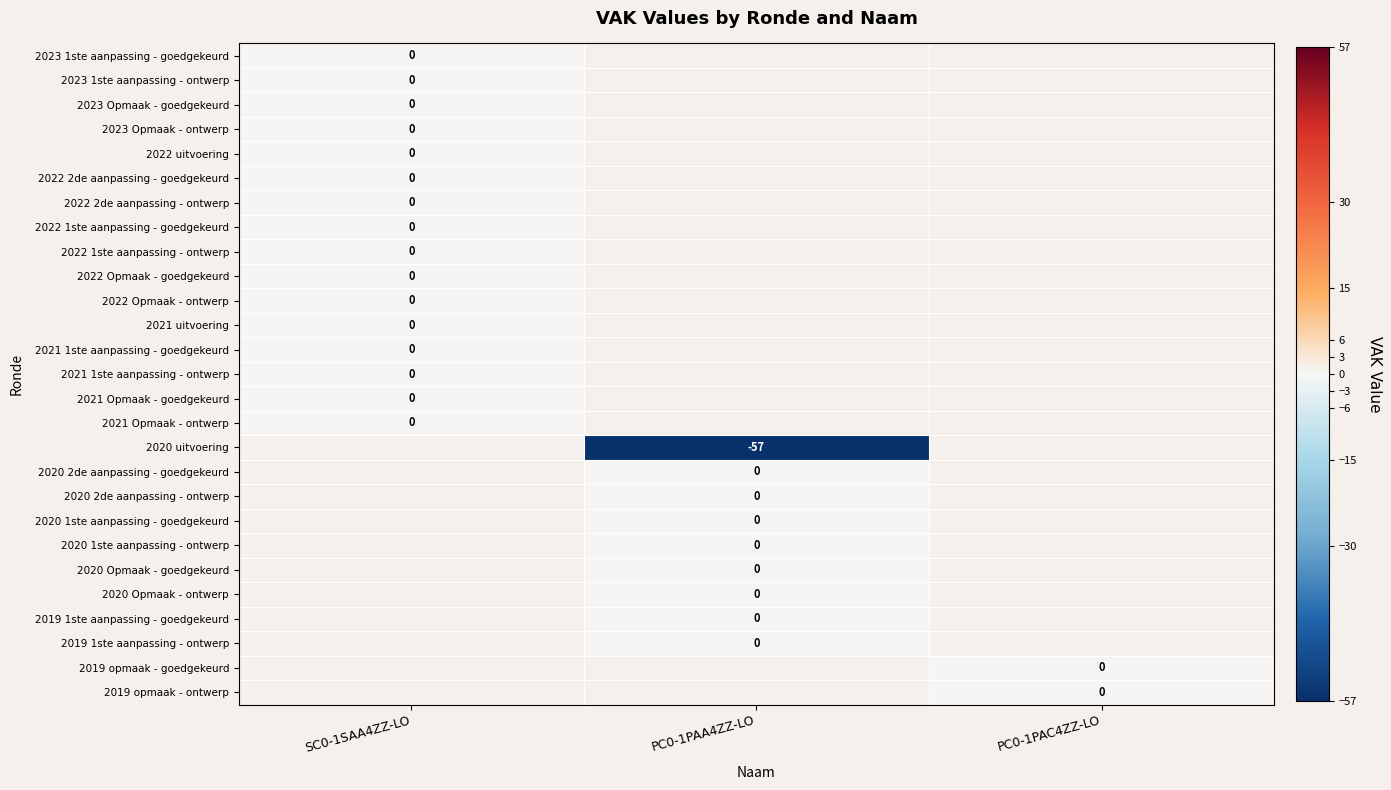

Count the number of data series in this chart.

27